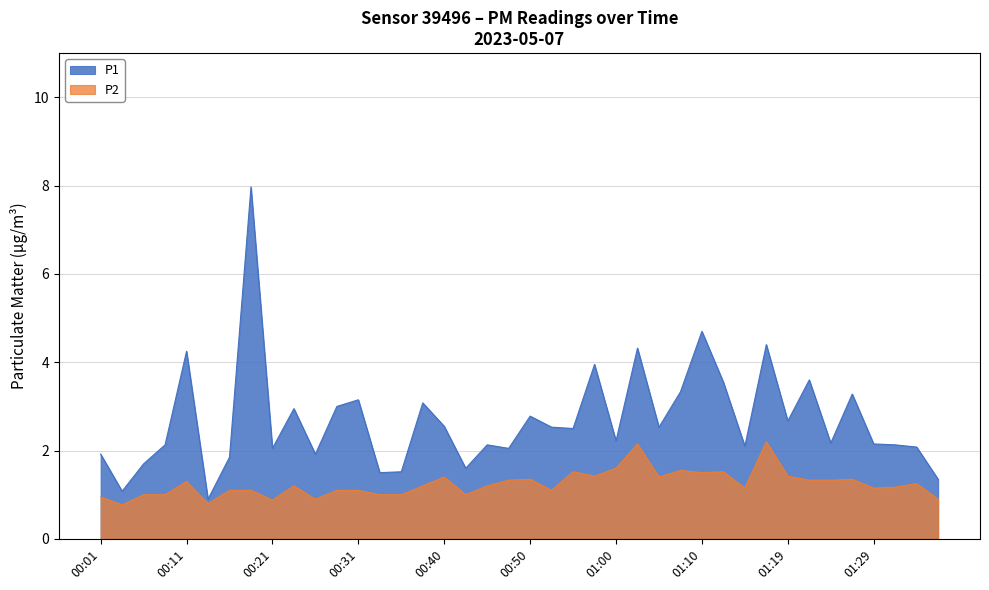

True or false: P2 and P1 cross at least once.

False